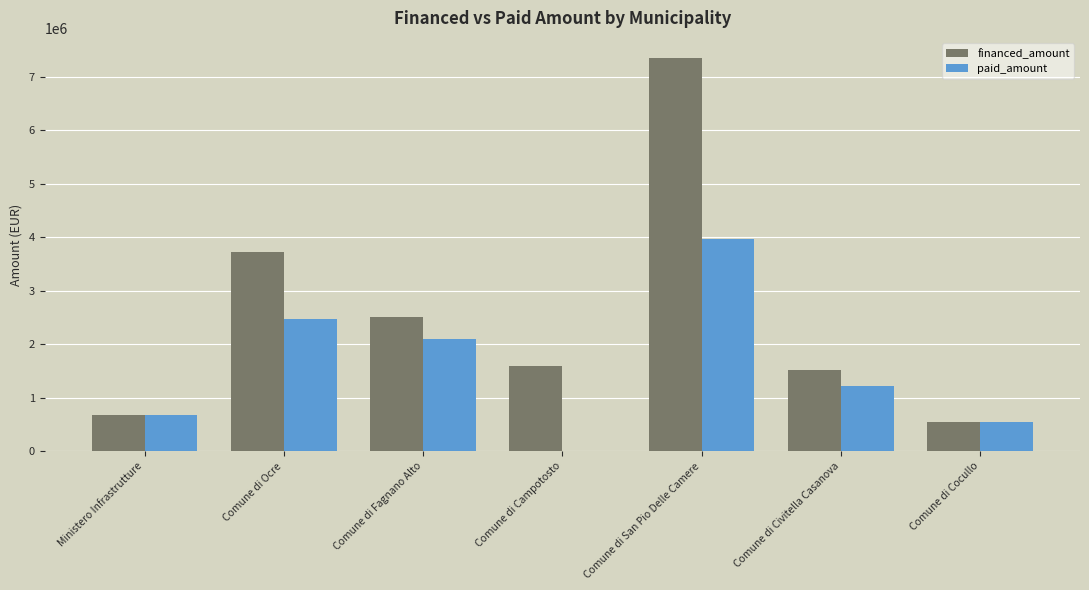

The paid_amount series shows 1221530 at Comune di Fagnano Alto. True or false?

False